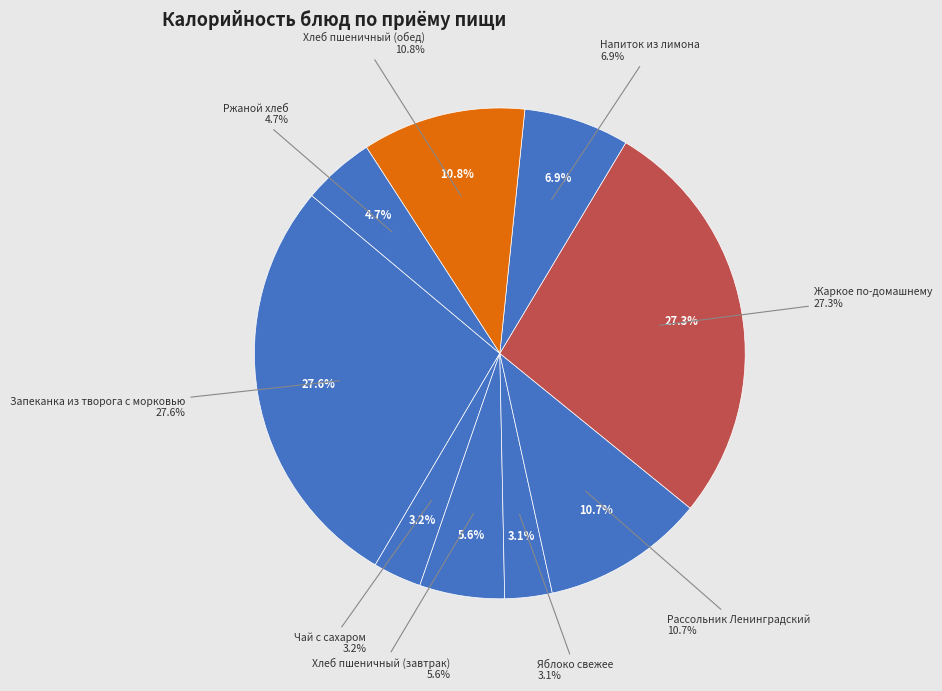

True or false: Жаркое по-домашнему accounts for 16% of the total.

False